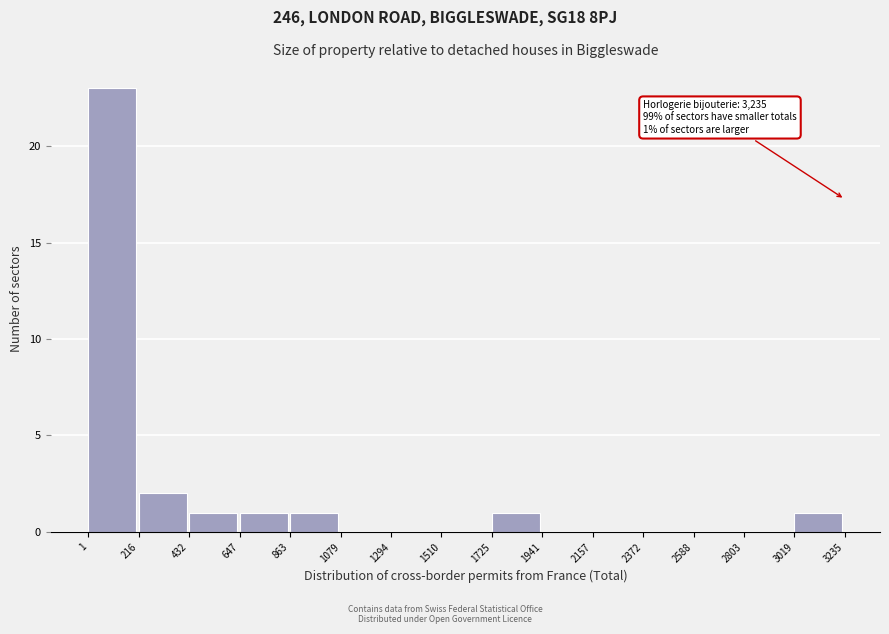

Over which range of the x-axis is the bar tallest?

1 to 216